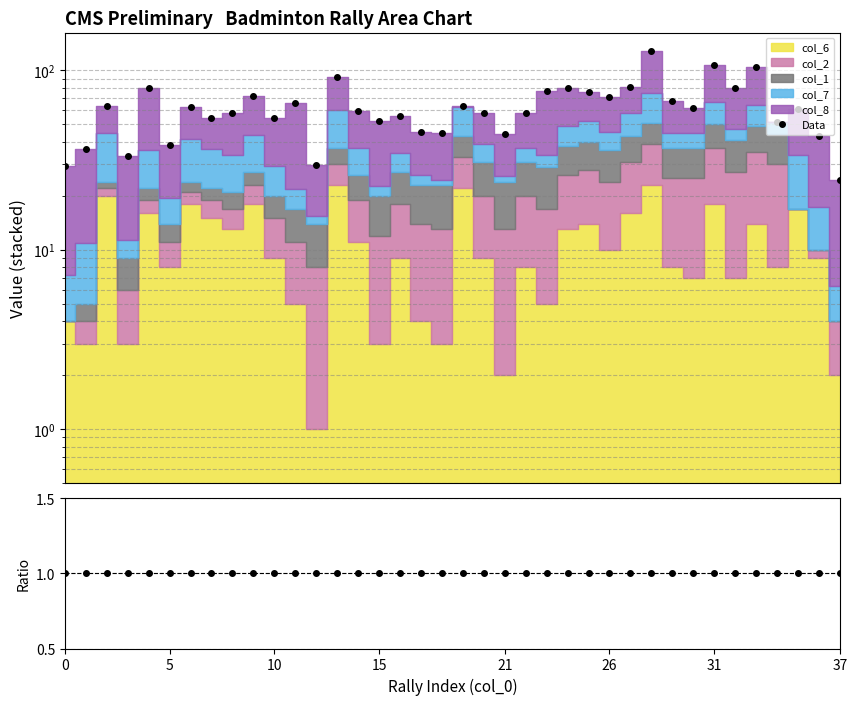

The Data/MC series shows 1.0 at 0. True or false?

True